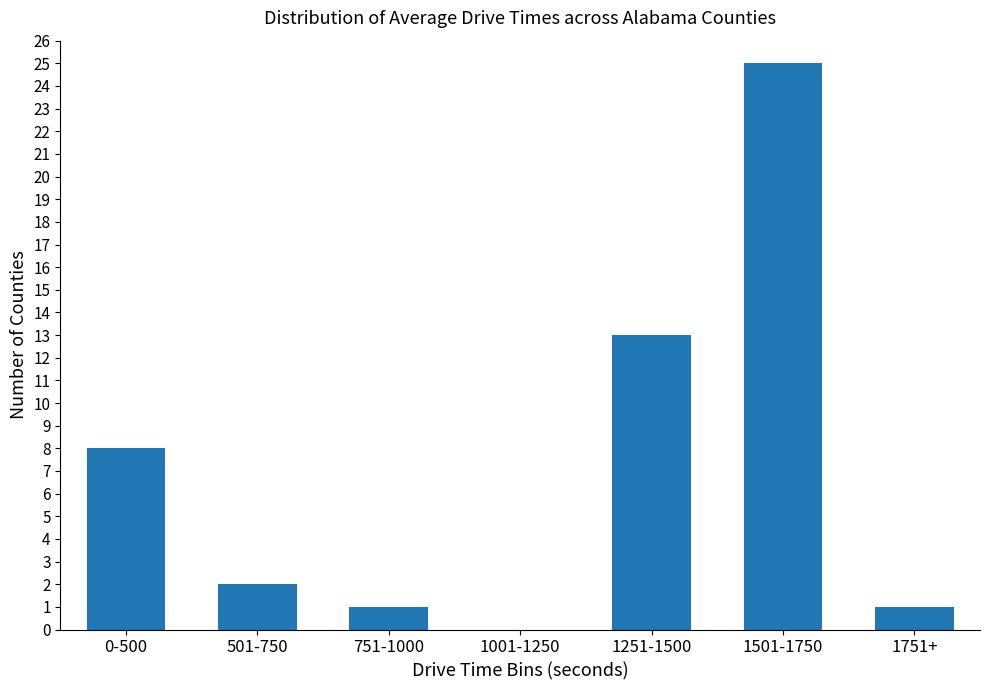

Which label corresponds to the largest value in the chart?

1501-1750